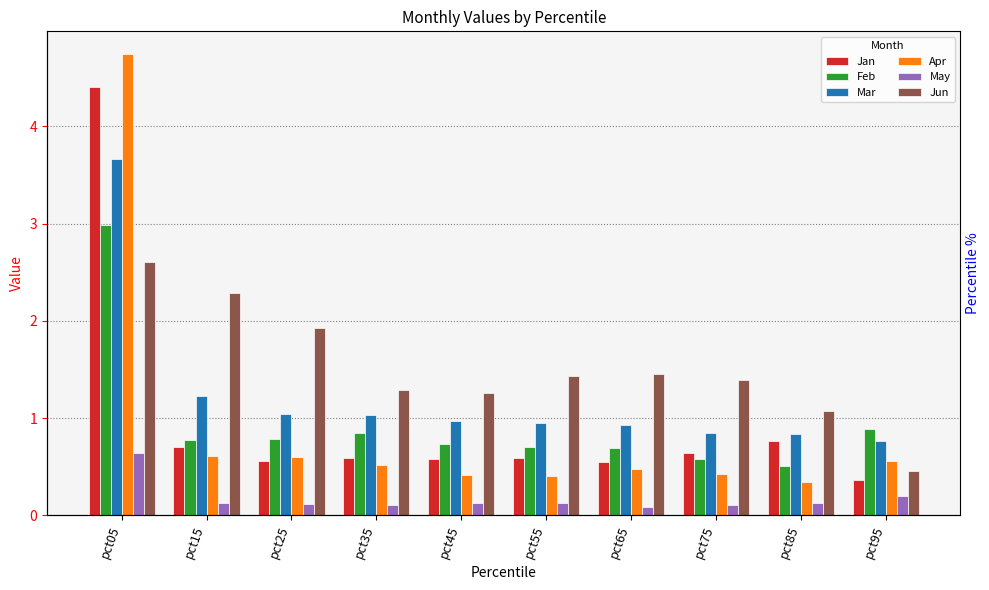

Which series changed the most between pct75 and pct95?

Jun